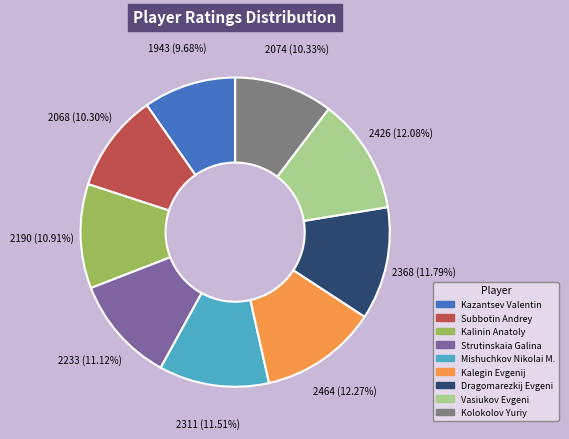

Count the number of slices in the pie.

9